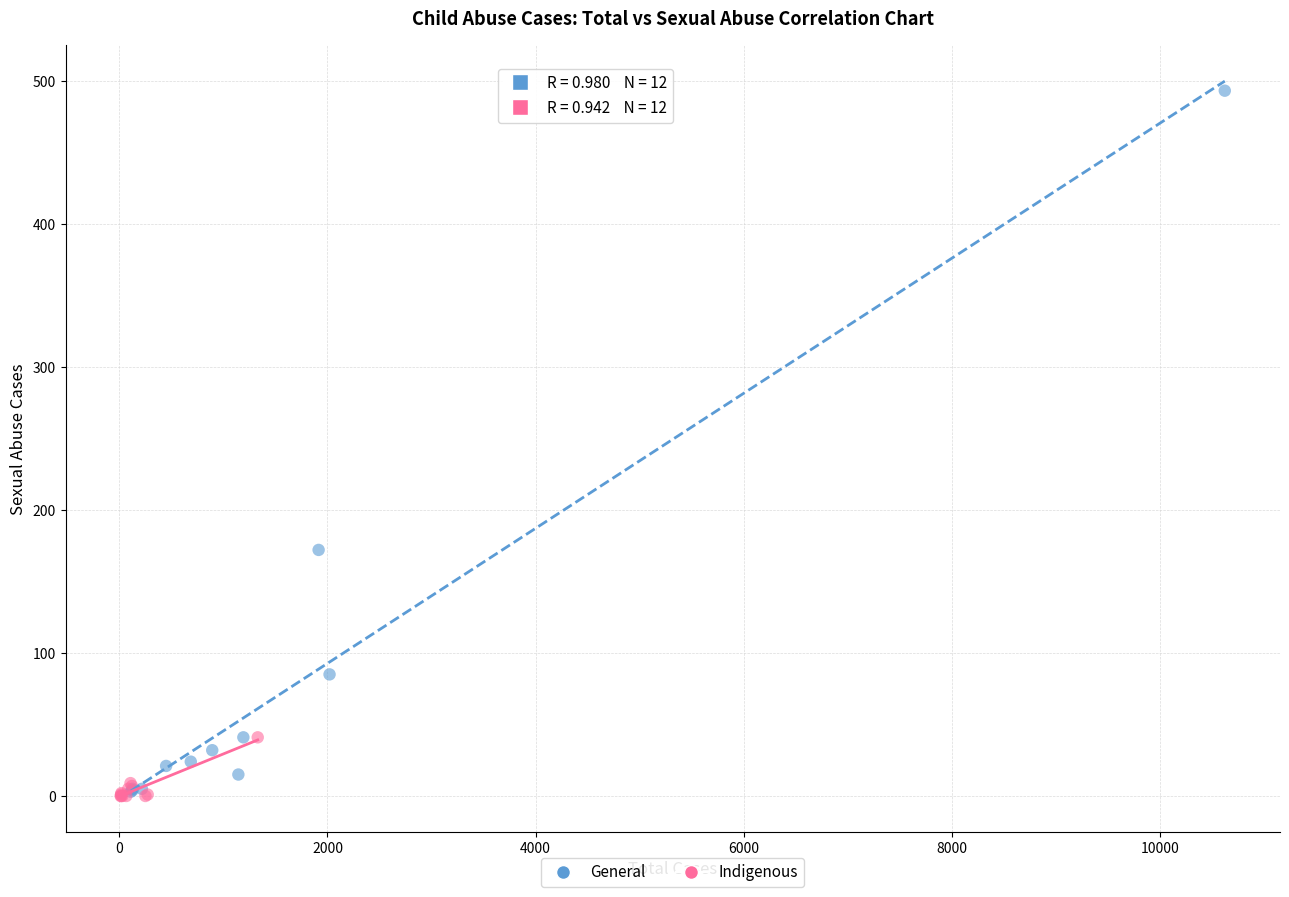

Which series has the widest spread of Y values?

General